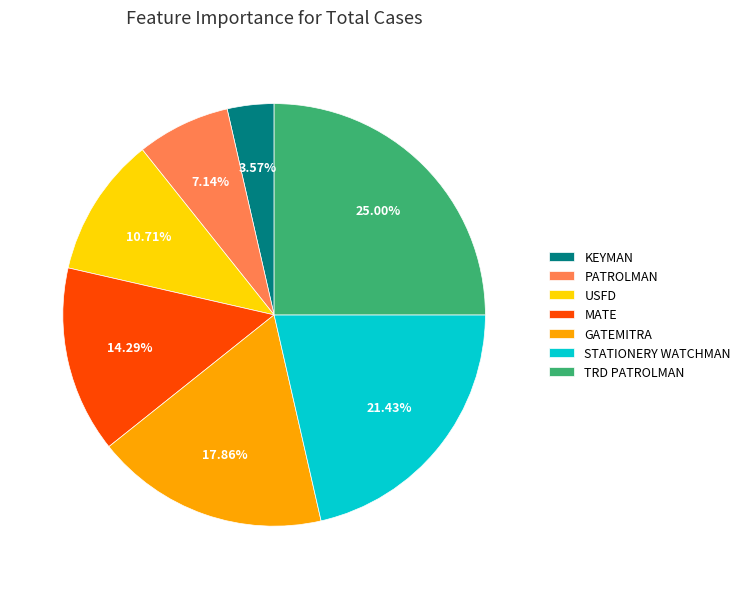

Which category has the smallest portion of the pie?

KEYMAN